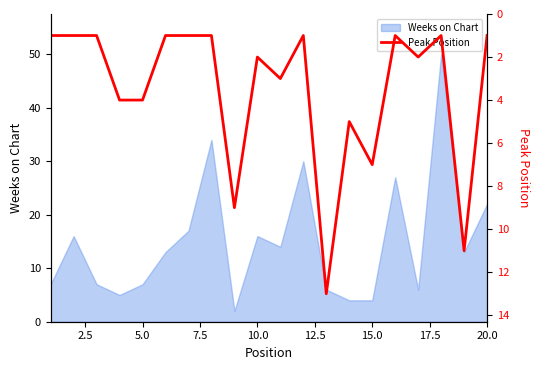

What position from the left is 20.0?

20